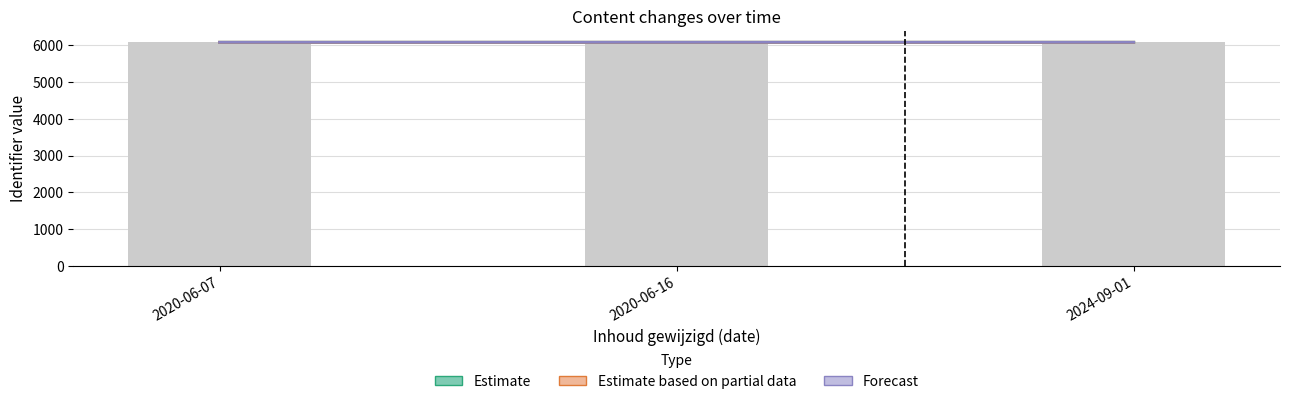

True or false: Estimate based on partial data has a value of 1918.8 at 2020-06-16.

False